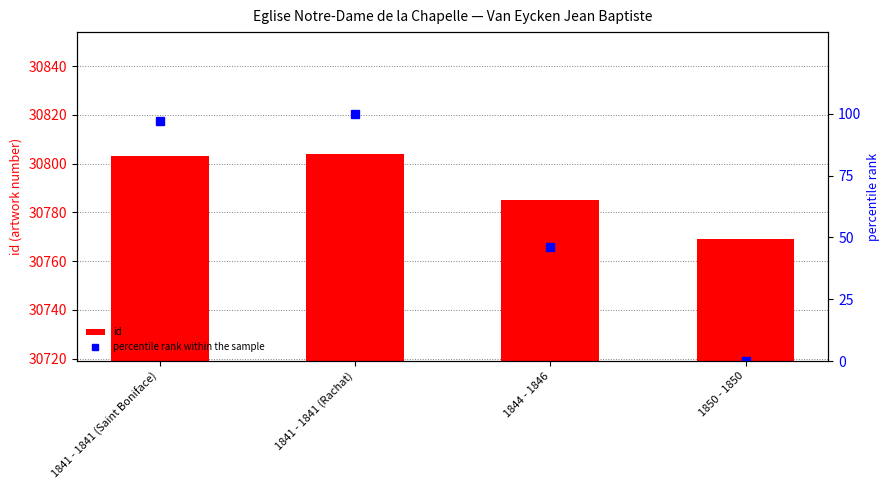

Which label corresponds to the largest value in the chart?

1841 - 1841 (Rachat)